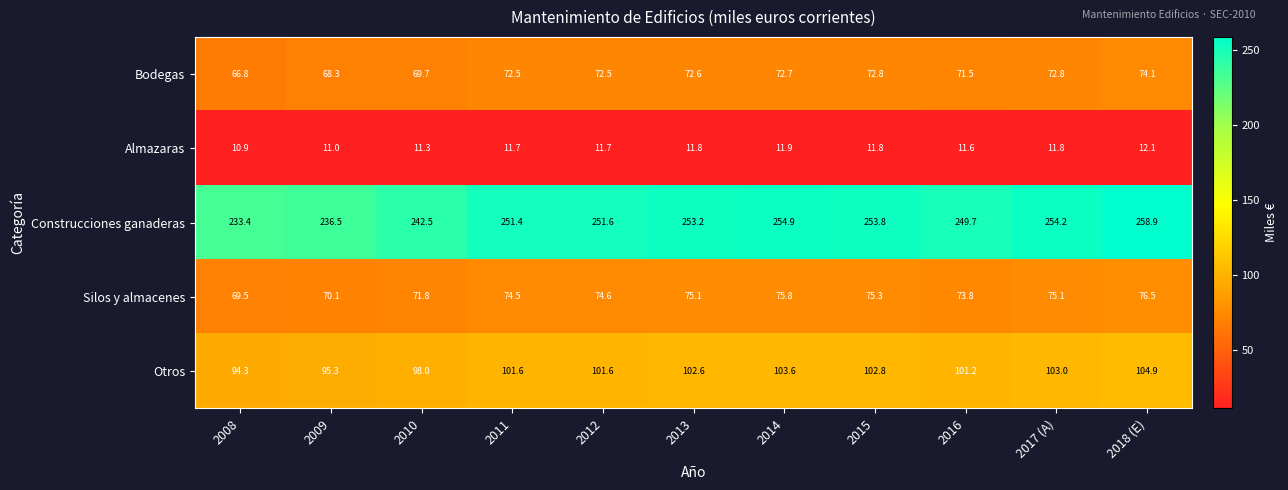

What is the maximum value shown in the chart?

258.9